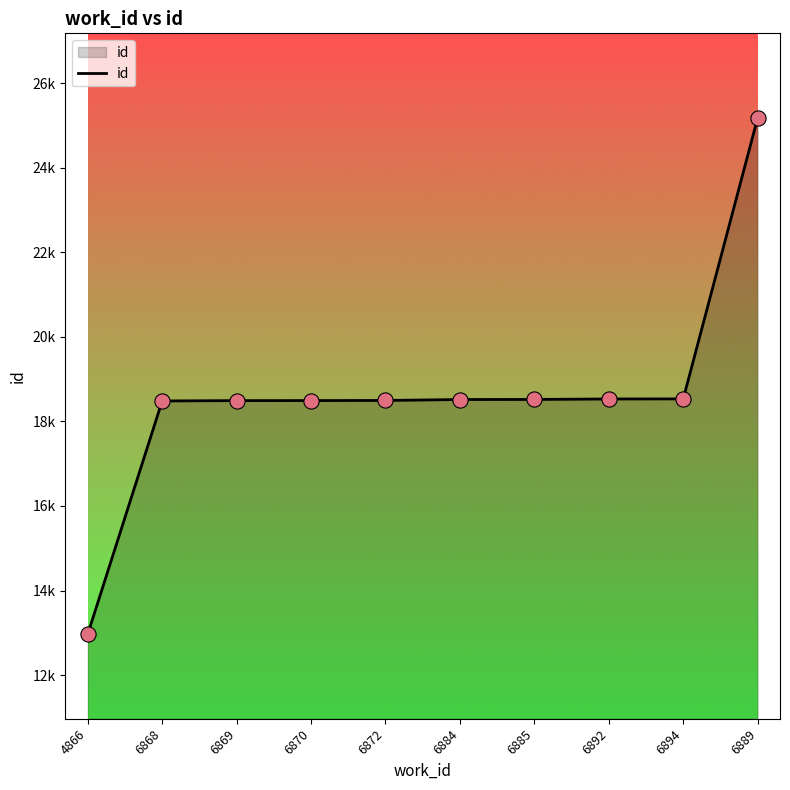

What is the ratio of the value at 6889 to the value at 6885?

1.4